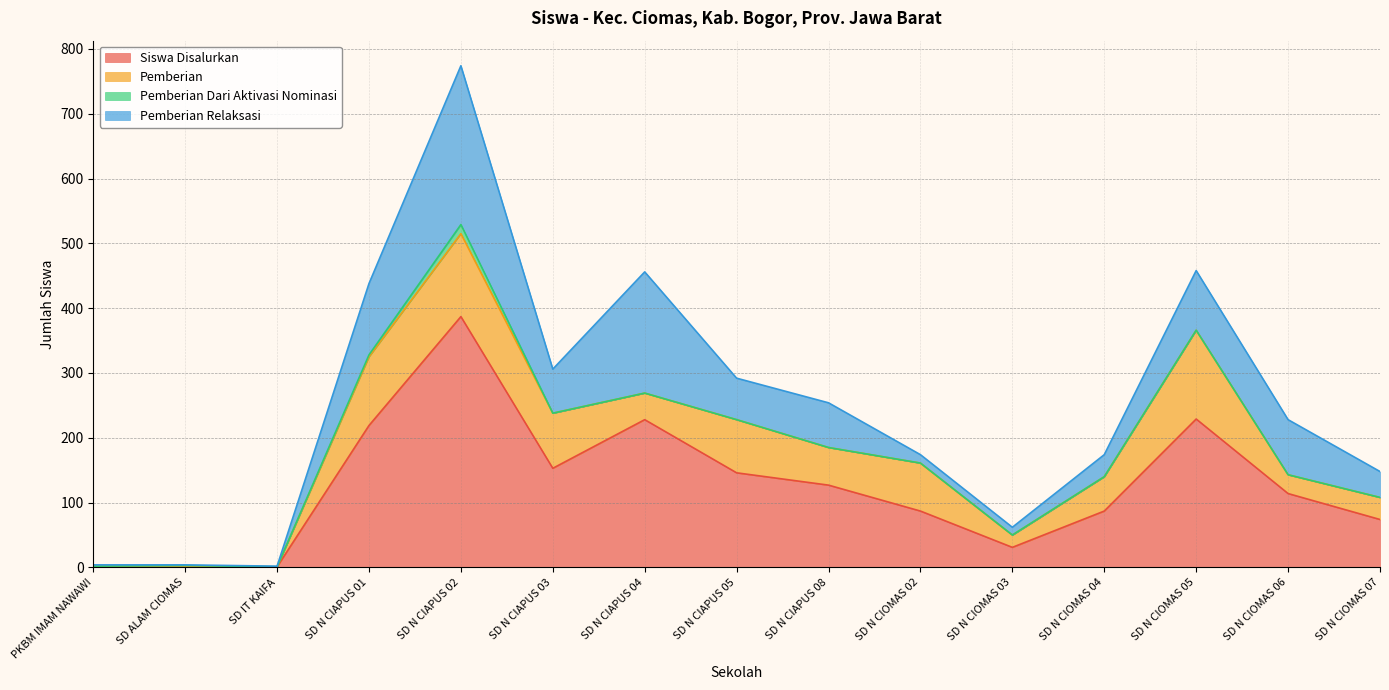

List the series in order of their peak value, highest first.

Siswa Disalurkan, Pemberian Relaksasi, Pemberian, Pemberian Dari Aktivasi Nominasi